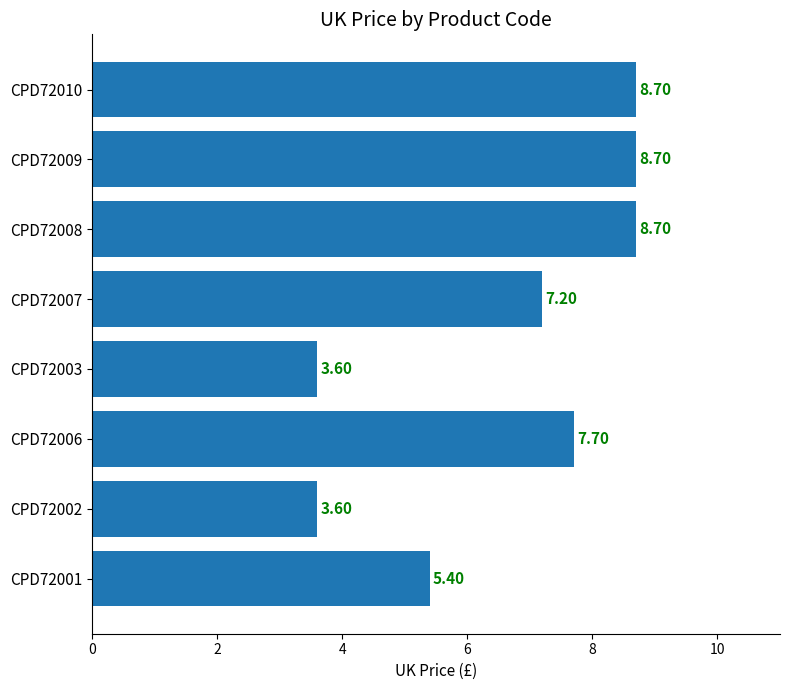

Which has a higher value, CPD72007 or CPD72010?

CPD72010